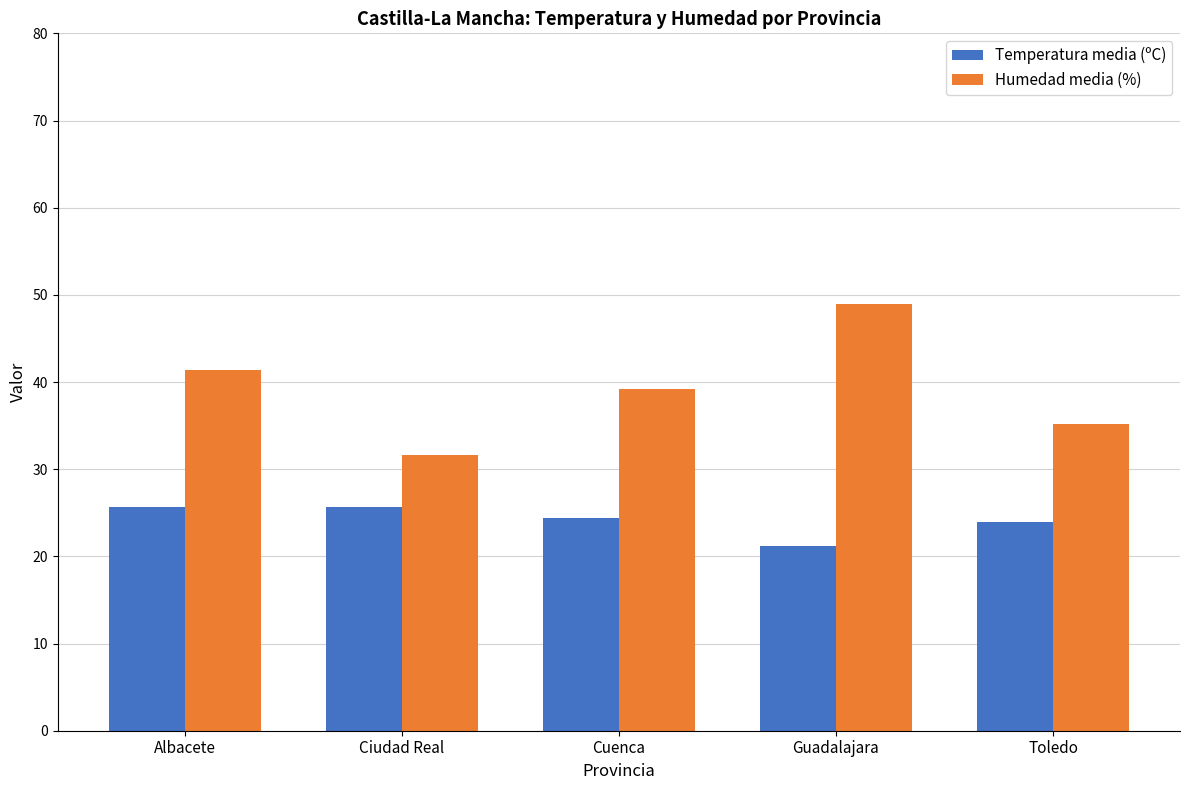

What is the value of the Humedad media (%) bar at the 4th from the left?

49.0